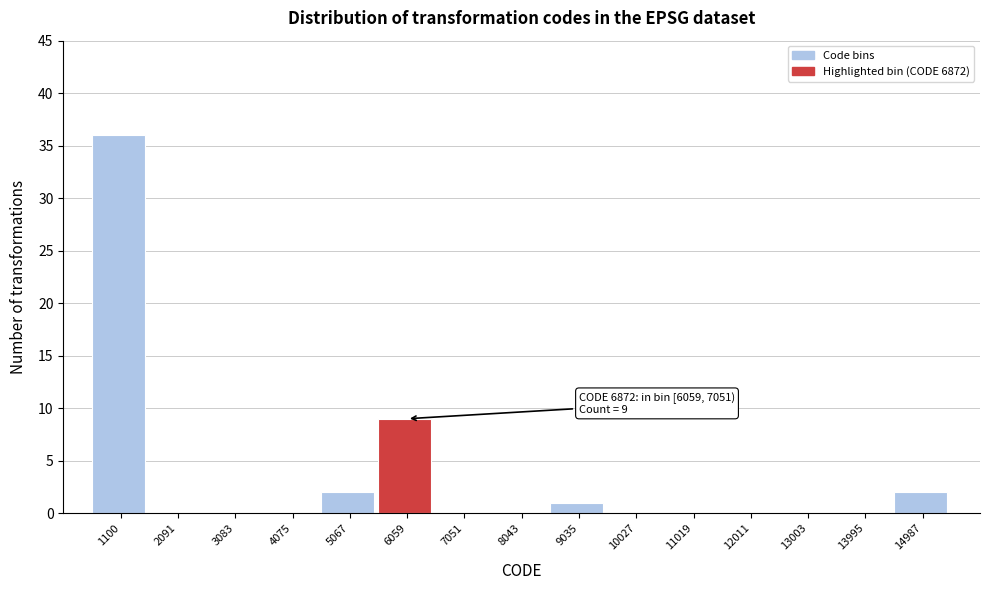

Reading right to left, transcribe all the data shown in this chart.

14987=2	13995=0	13003=0	12011=0	11019=0	10027=0	9035=1	8043=0	7051=0	6059=9	5067=2	4075=0	3083=0	2091=0	1100=36